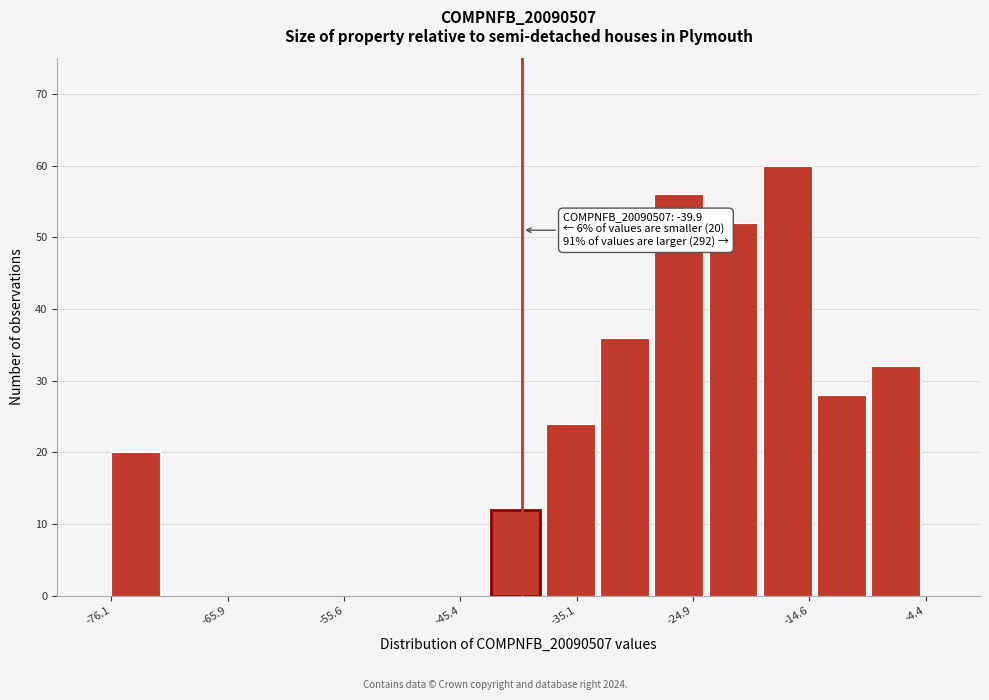

Around what value on the x-axis is the tallest bar? Give the approximate position of its centre, as read against the axis.

-16